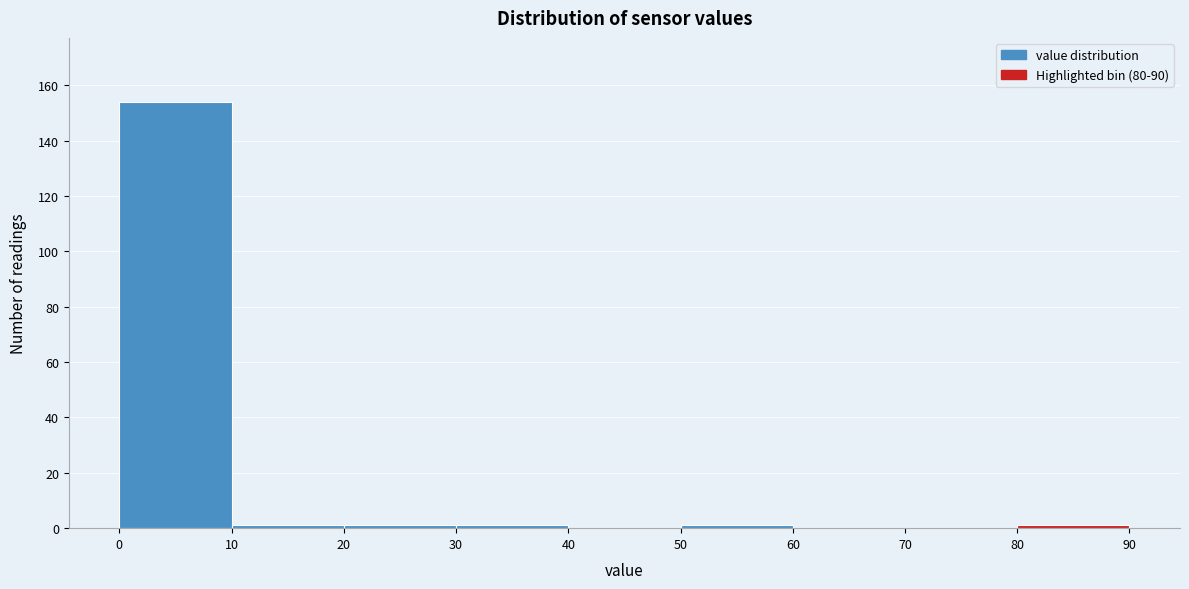

Reading left to right, transcribe this chart: for each bar, give the range it covers on the x-axis and its height. The values are not printed on the chart, so give them approximately, as read against the axis.

0 to 10: 154
10 to 20: under 2
20 to 30: under 2
30 to 40: under 2
40 to 50: 0
50 to 60: under 2
60 to 70: 0
70 to 80: 0
80 to 90: under 2